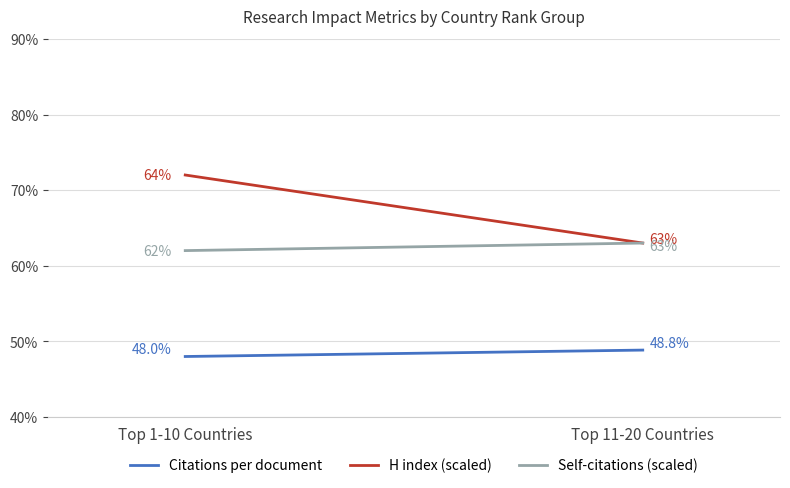

Reading left to right, extract all data points from this chart.

Citations per document: 48.0	48.8
H index (scaled): 72.0	63.0
Self-citations (scaled): 62.0	63.0